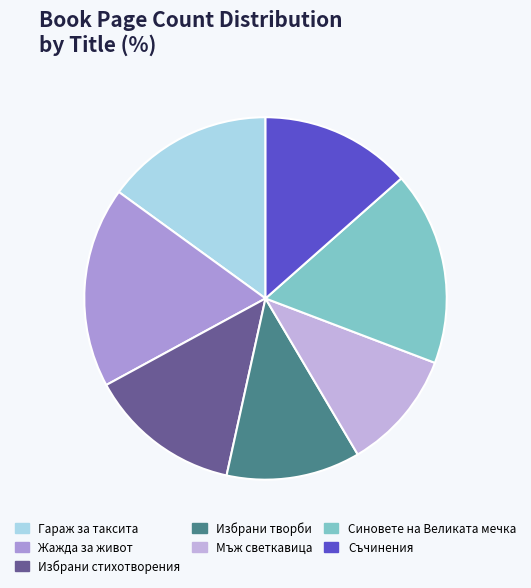

To the nearest percent, what portion does Съчинения represent?

13%